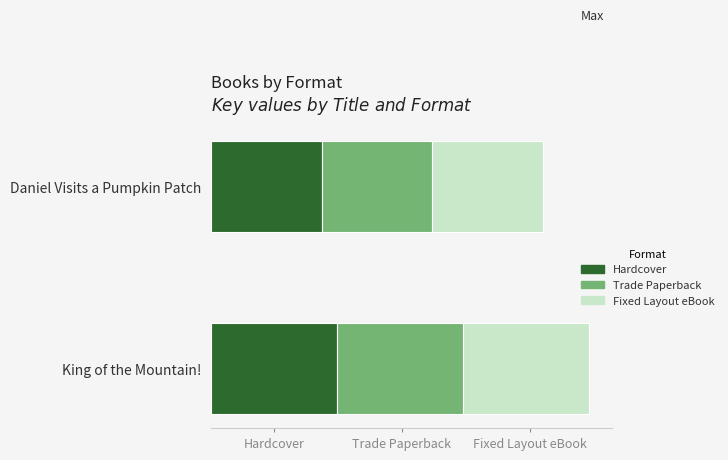

What are all the series names shown in the legend?

Hardcover, Trade Paperback, Fixed Layout eBook